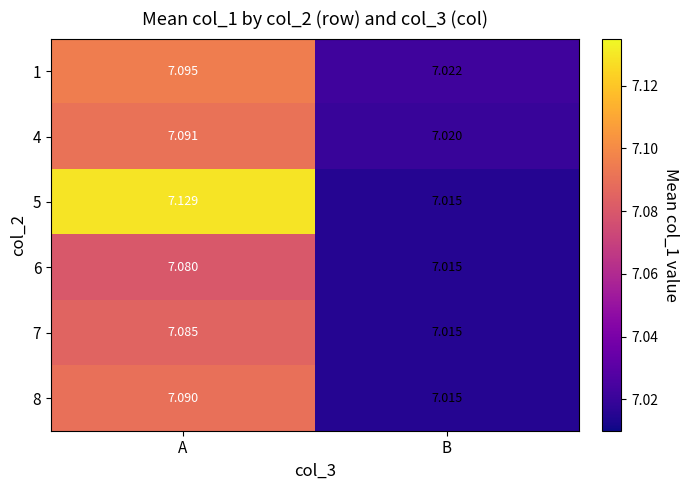

At which label does 8 reach its minimum?

B